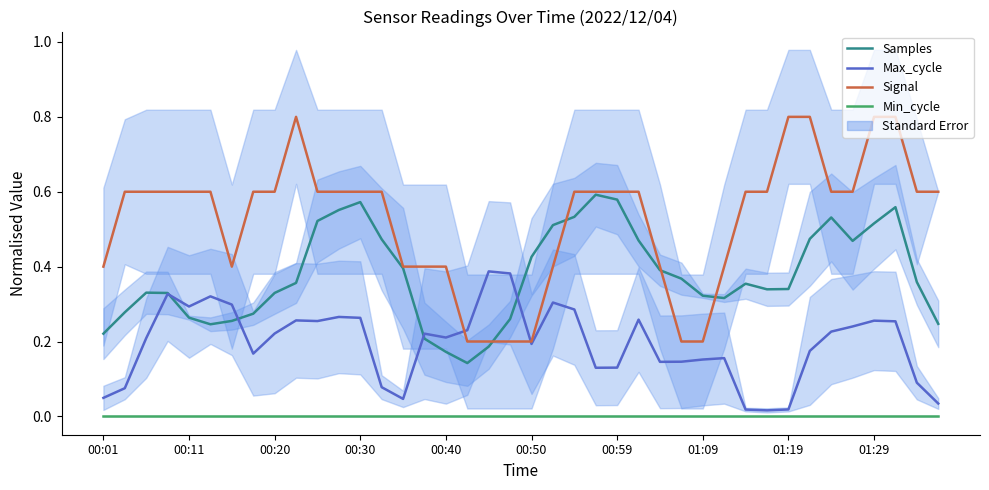

Which series changed the most between 00:59 and 32?

Signal